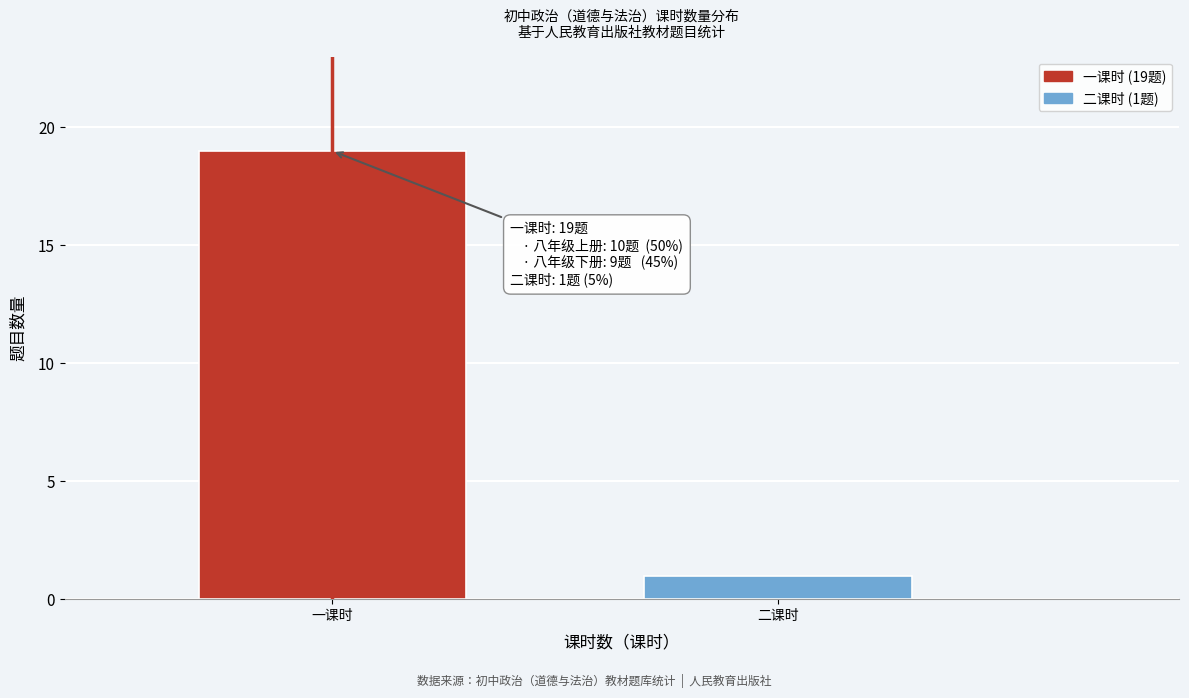

Reading right to left, what are all the values shown in this chart?

1	19